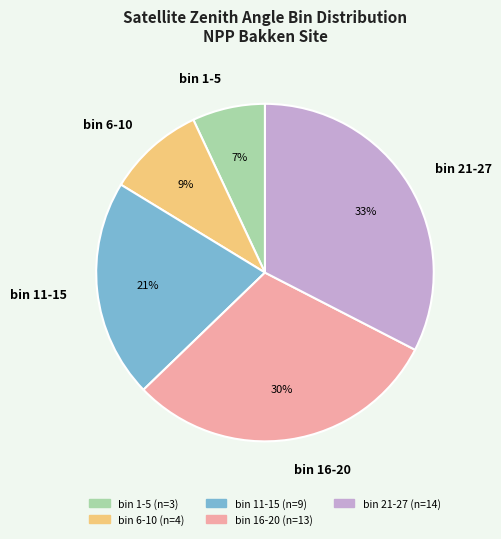

To the nearest percent, what portion does bin 11-15 represent?

21%